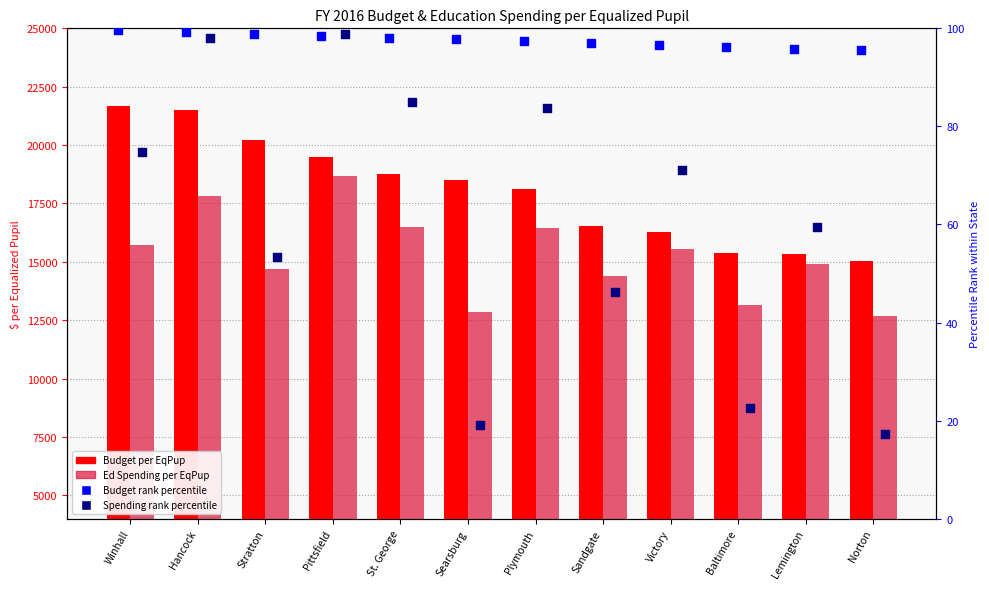

Is the value of Ed Spending per EqPup at Sandgate greater than the value of Budget rank (high=low rank#) at St. George?

Yes